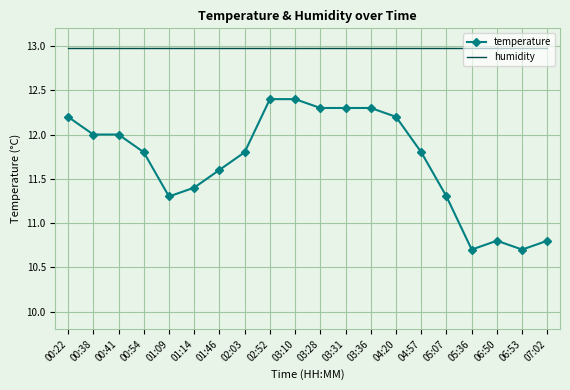

Reading left to right, transcribe all the data shown in this chart.

temperature: 12.2	12.0	12.0	11.8	11.3	11.4	11.6	11.8	12.4	12.4	12.3	12.3	12.3	12.2	11.8	11.3	10.7	10.8	10.7	10.8
humidity: 13.0	13.0	13.0	13.0	13.0	13.0	13.0	13.0	13.0	13.0	13.0	13.0	13.0	13.0	13.0	13.0	13.0	13.0	13.0	13.0